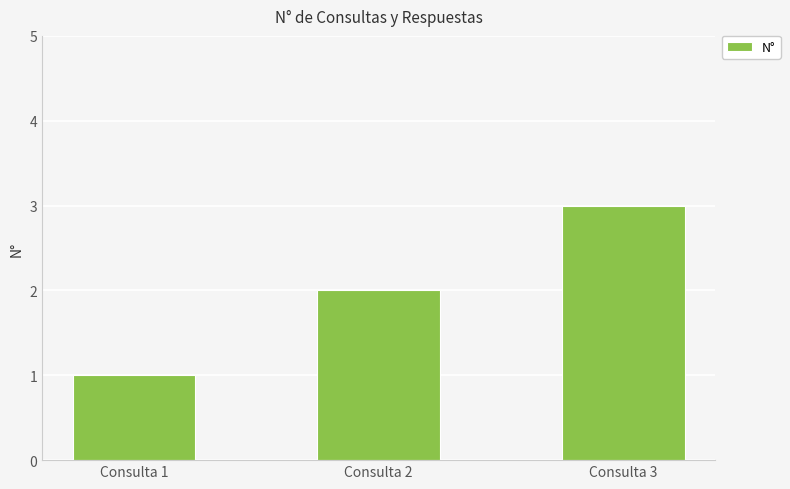

Which category has the highest value across all series?

Consulta 3